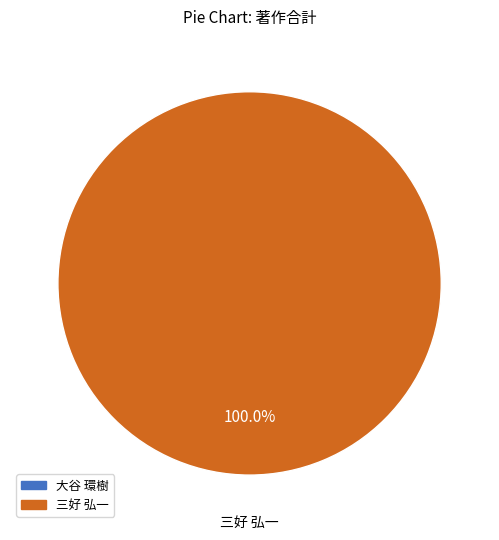

How many slices are in this pie chart?

2